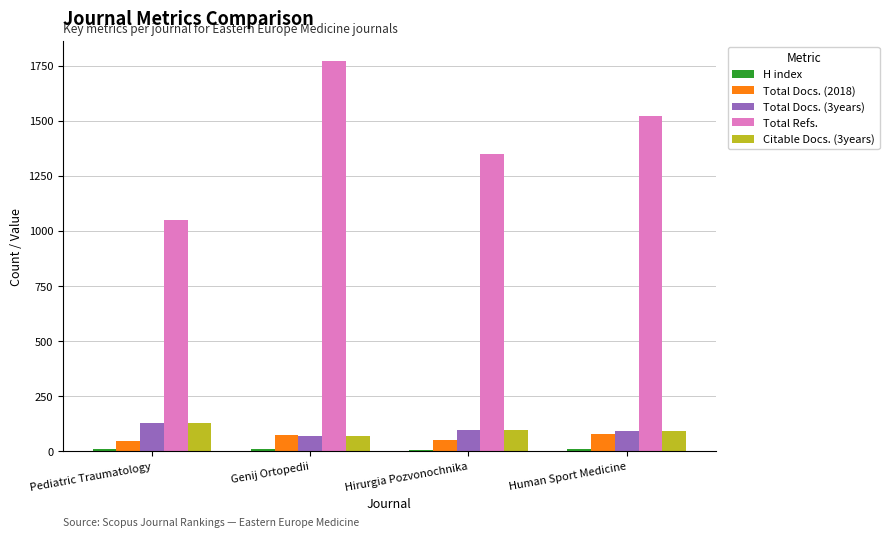

Which label corresponds to the largest value in the chart?

Genij Ortopedii